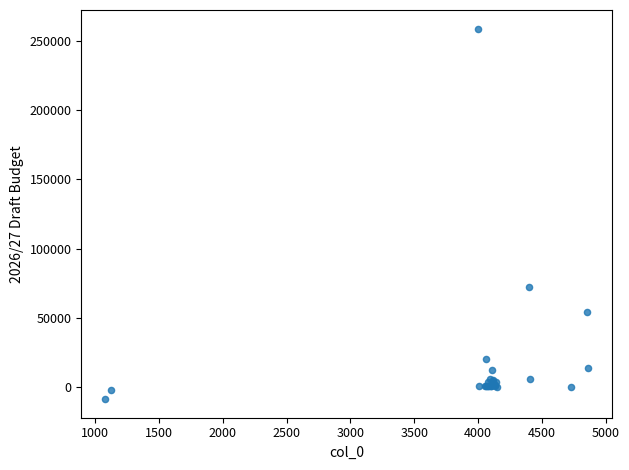

What Y value in the scatter plot is closest to 125100?

72500